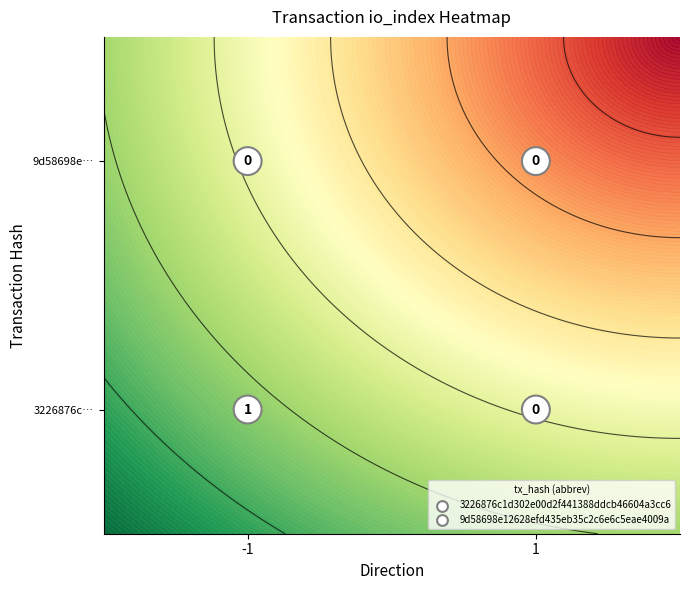

How many distinct data groups are displayed?

2